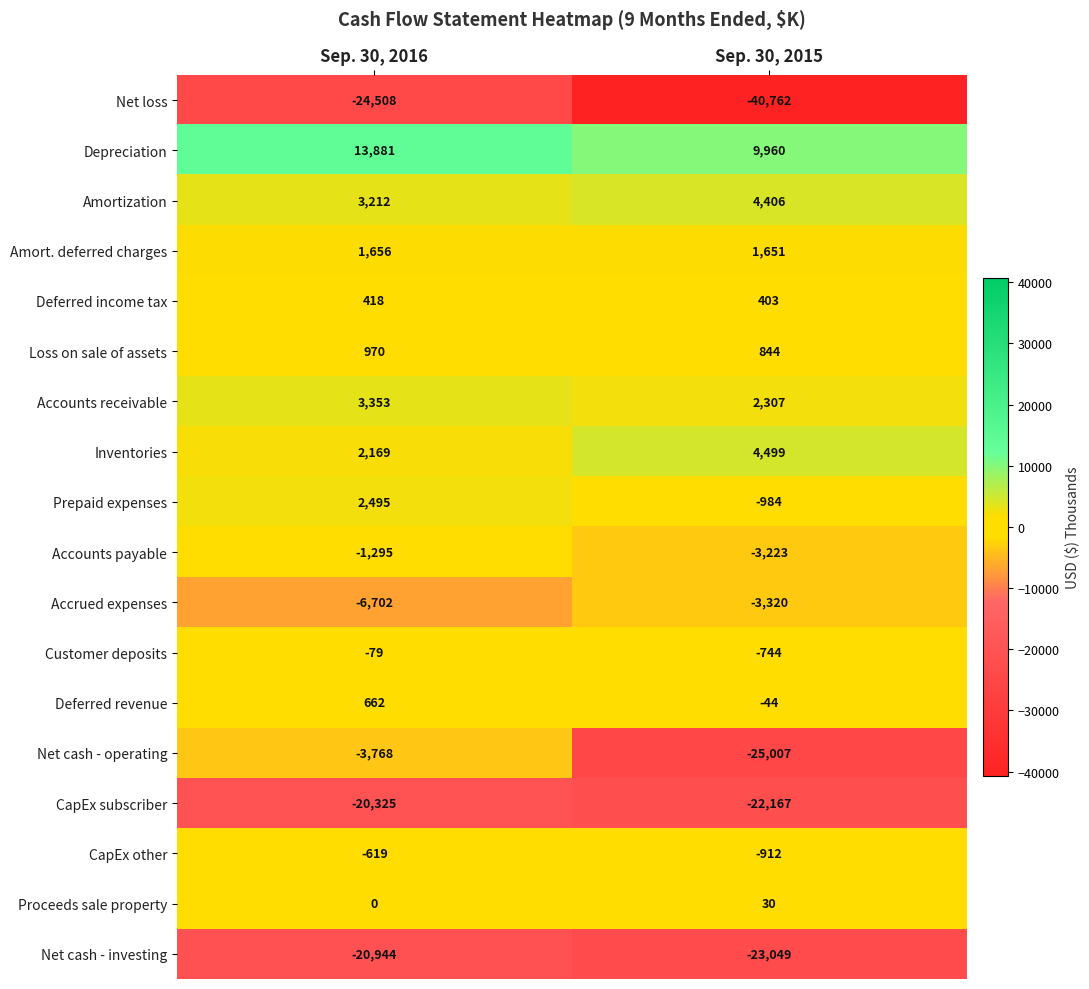

The value of Net cash - operating at Sep. 30, 2016 is -3768. True or false?

True